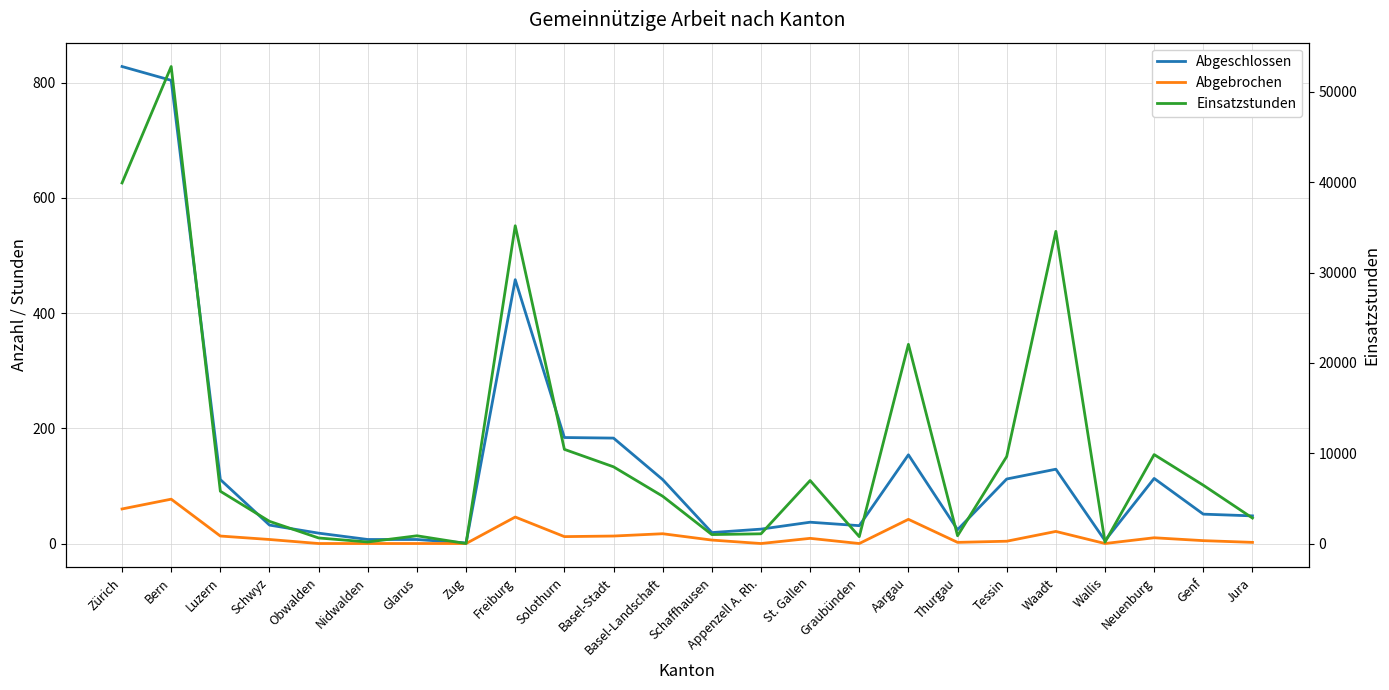

What is the total value across all series at Thurgau?

892